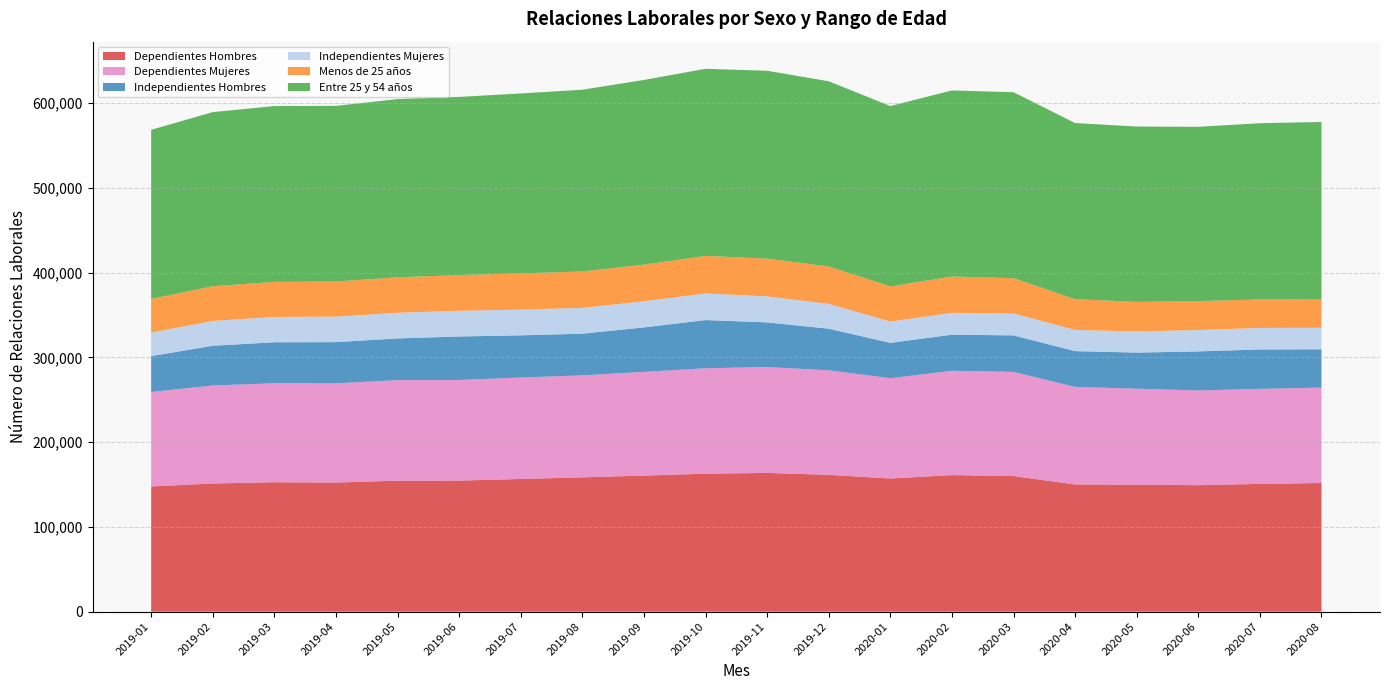

Reading left to right, extract all data points from this chart.

Dependientes Hombres: 2019-01=147685.1	2019-02=151194.0	2019-03=152641.0	2019-04=152263.4	2019-05=154498.5	2019-06=154590.0	2019-07=156506.0	2019-08=158419.5	2019-09=160515.8	2019-10=162722.7	2019-11=163634.1	2019-12=161380.7	2020-01=157050.8	2020-02=161091.4	2020-03=159933.1	2020-04=150052.5	2020-05=149745.3	2020-06=149171.9	2020-07=150706.4	2020-08=151757.2
Dependientes Mujeres: 2019-01=111430.4	2019-02=115562.6	2019-03=116780.7	2019-04=117063.1	2019-05=118545.4	2019-06=118701.8	2019-07=119620.7	2019-08=120296.6	2019-09=122289.0	2019-10=124347.0	2019-11=124903.5	2019-12=123256.7	2020-01=118317.8	2020-02=123002.0	2020-03=122849.8	2020-04=115050.4	2020-05=113229.0	2020-06=111742.0	2020-07=112077.4	2020-08=112537.5
Independientes Hombres: 2019-01=42275.3	2019-02=46859.2	2019-03=48311.8	2019-04=48574.3	2019-05=49233.4	2019-06=51256.1	2019-07=49791.5	2019-08=49142.9	2019-09=52443.9	2019-10=56841.5	2019-11=52639.1	2019-12=49090.0	2020-01=41674.8	2020-02=42572.4	2020-03=43062.9	2020-04=42191.3	2020-05=42560.1	2020-06=46042.8	2020-07=46464.7	2020-08=45132.5
Independientes Mujeres: 2019-01=27771.7	2019-02=29284.3	2019-03=29861.6	2019-04=30089.2	2019-05=30256.2	2019-06=30331.0	2019-07=30351.1	2019-08=30497.8	2019-09=30826.0	2019-10=31448.2	2019-11=30648.5	2019-12=29308.6	2020-01=25087.4	2020-02=25793.5	2020-03=25834.1	2020-04=25000.6	2020-05=24929.1	2020-06=25217.0	2020-07=25409.2	2020-08=25404.8
Menos de 25 años: 2019-01=39714.4	2019-02=40918.7	2019-03=41394.7	2019-04=41408.0	2019-05=41813.1	2019-06=42134.3	2019-07=42702.8	2019-08=42870.7	2019-09=43253.8	2019-10=44234.8	2019-11=44607.6	2019-12=44066.7	2020-01=41507.3	2020-02=42832.7	2020-03=41650.8	2020-04=36337.3	2020-05=34863.6	2020-06=34139.3	2020-07=33578.5	2020-08=33253.8
Entre 25 y 54 años: 2019-01=199440.9	2019-02=205368.0	2019-03=207339.7	2019-04=207184.6	2019-05=210209.1	2019-06=210115.6	2019-07=212200.0	2019-08=214366.5	2019-09=217782.5	2019-10=220672.0	2019-11=221533.7	2019-12=218429.0	2020-01=212707.6	2020-02=219469.9	2020-03=219302.1	2020-04=207678.0	2020-05=206829.5	2020-06=205528.1	2020-07=207872.4	2020-08=209502.8